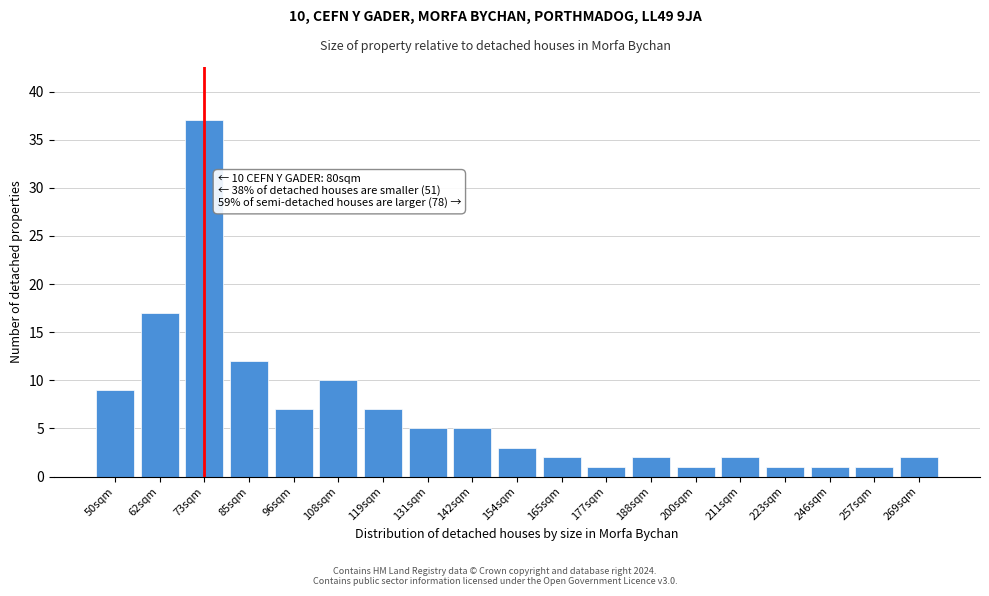

Reading left to right, list all the values displayed in this chart.

50sqm=9	62sqm=17	73sqm=37	85sqm=12	96sqm=7	108sqm=10	119sqm=7	131sqm=5	142sqm=5	154sqm=3	165sqm=2	177sqm=1	188sqm=2	200sqm=1	211sqm=2	223sqm=1	246sqm=1	257sqm=1	269sqm=2